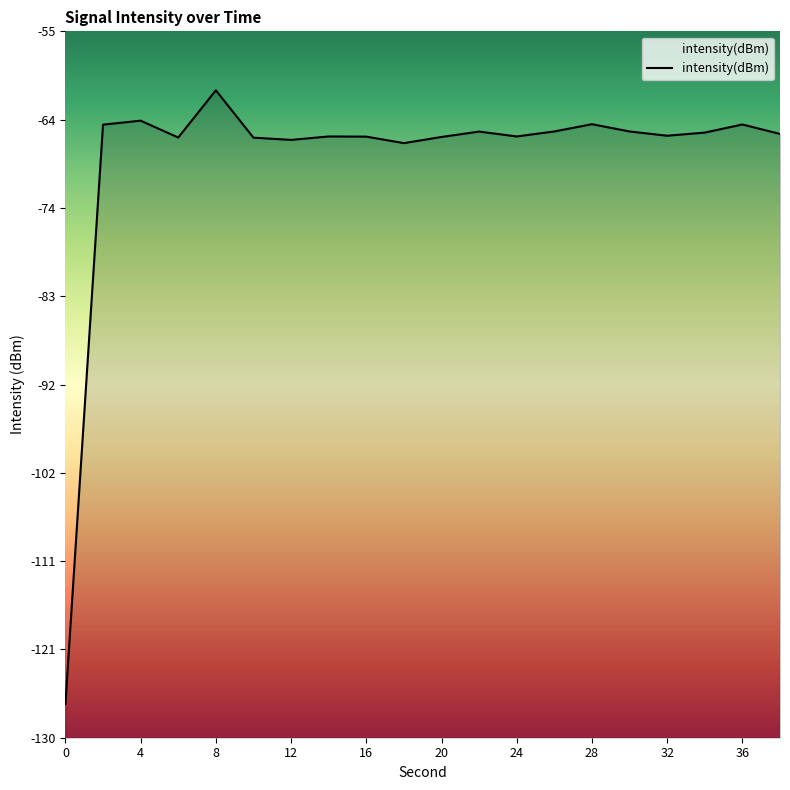

What is the value of the 8th point from the left?

-66.2